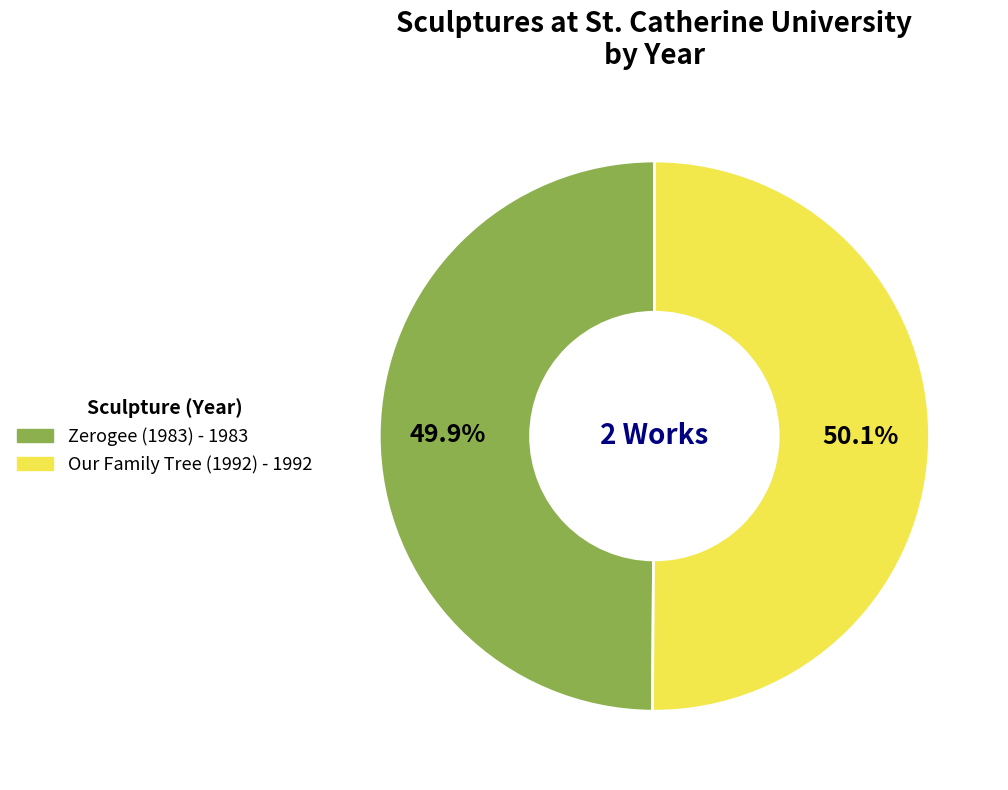

Approximately how many times larger is the value at Our Family Tree (1992) compared to Zerogee (1983)?

1.0